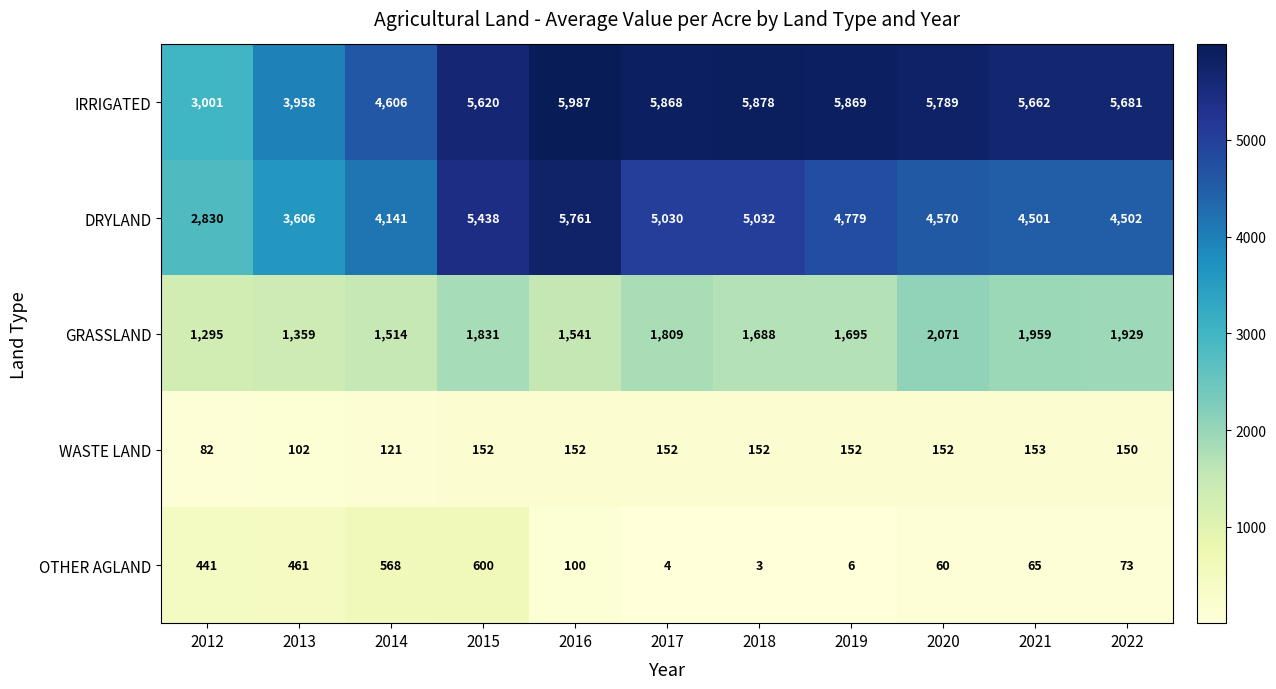

At which label is IRRIGATED closest to 4494?

2014